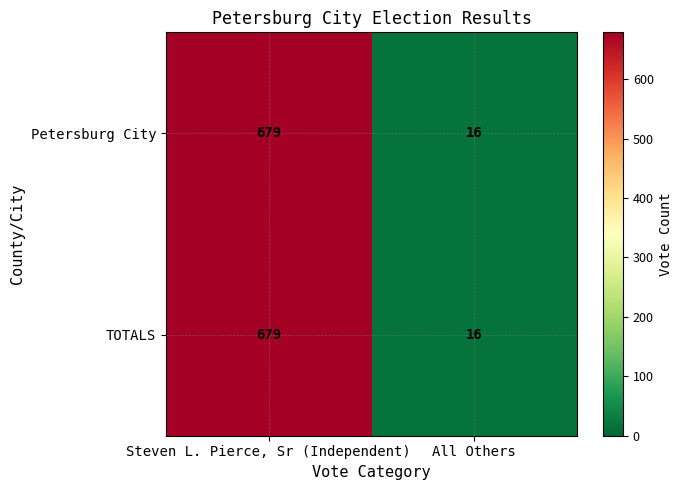

Which category has the highest value across all series?

Steven L. Pierce, Sr (Independent)